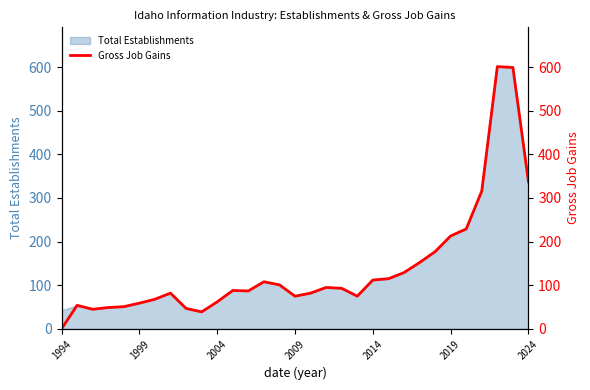

The value of Total Establishments at 2024 is 337. True or false?

True